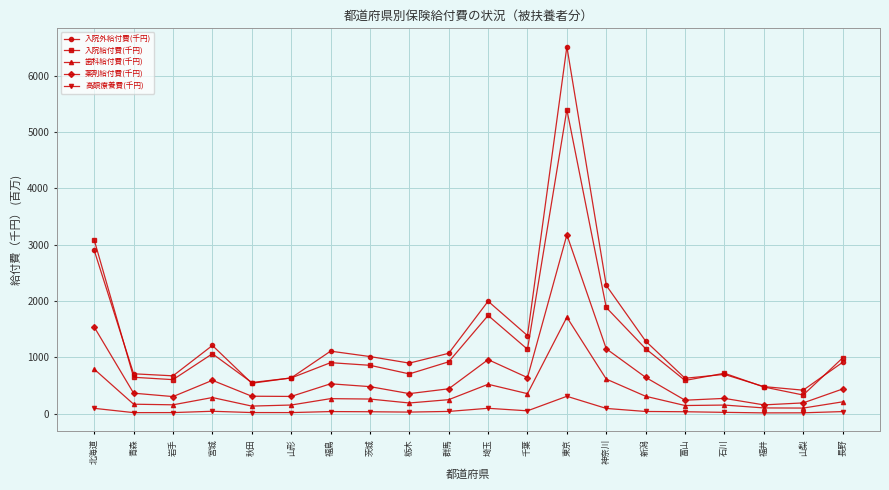

What is the label of the 5th point from the right?

富山